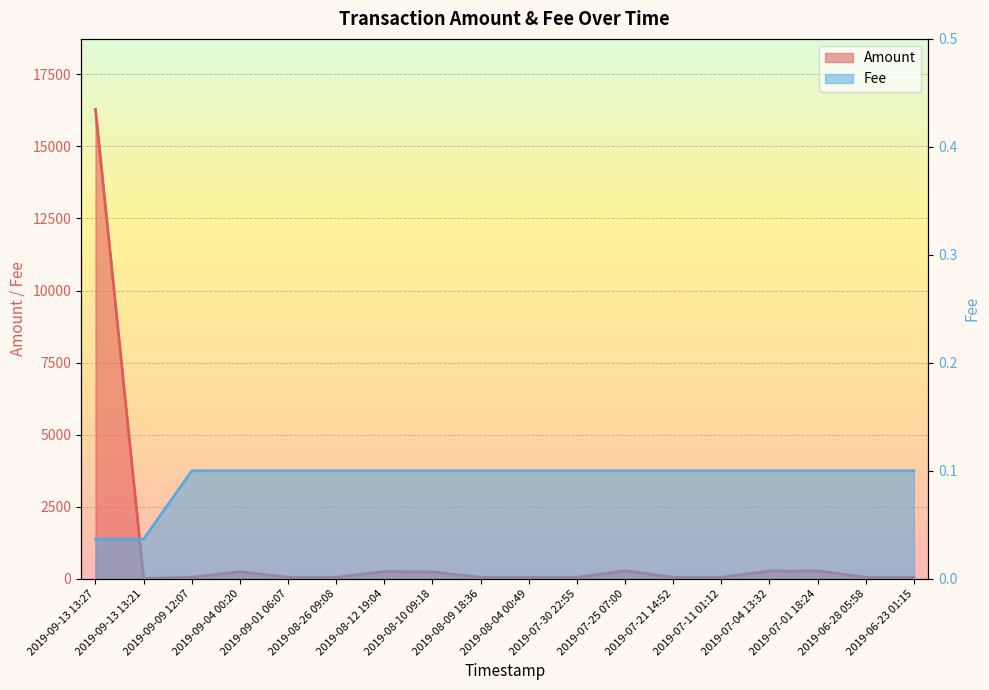

True or false: Amount and Fee intersect in this chart.

False